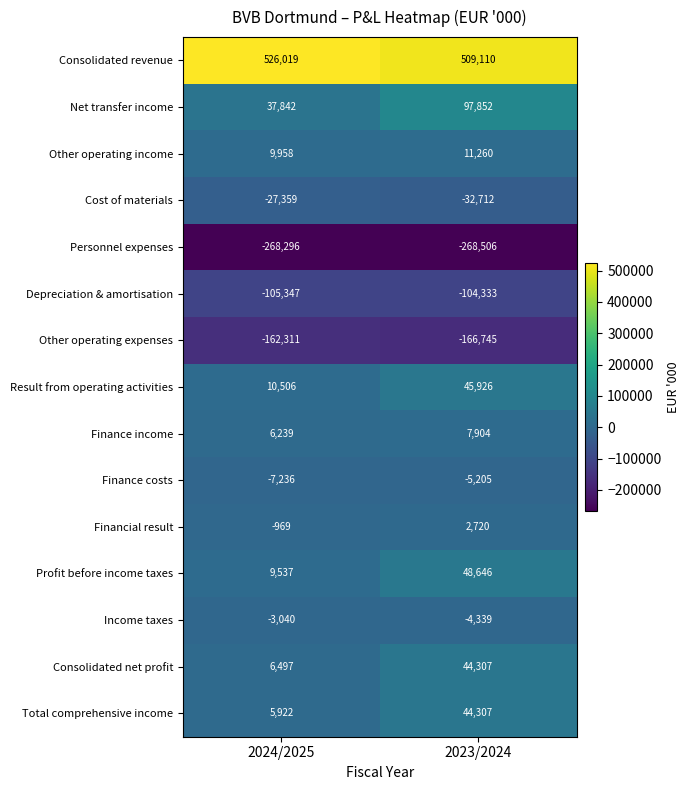

List the labels in order of Result from operating activities value, largest first.

2023/2024, 2024/2025